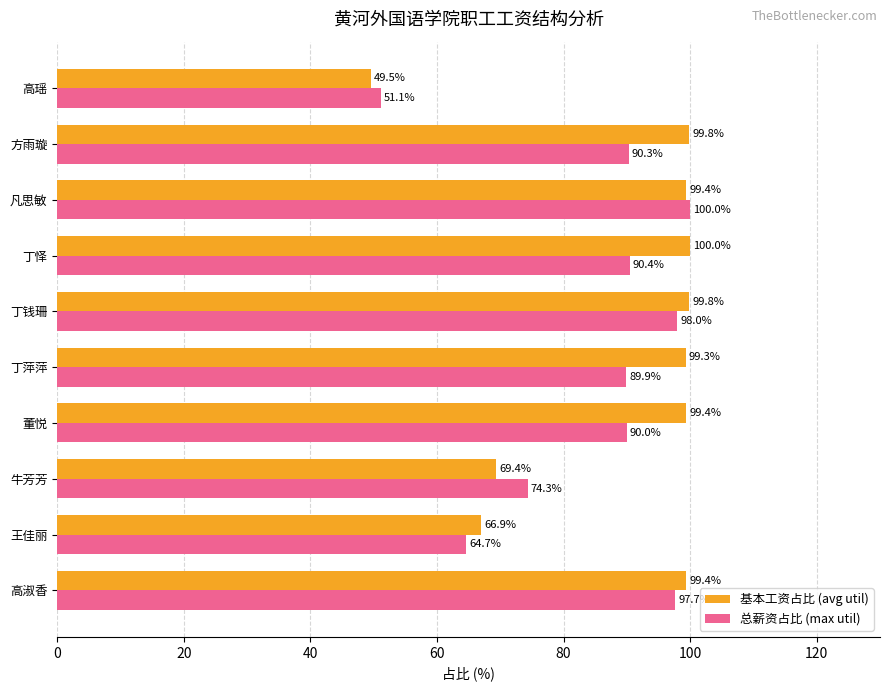

Which series has the widest spread of values?

基本工资占比 (avg util)